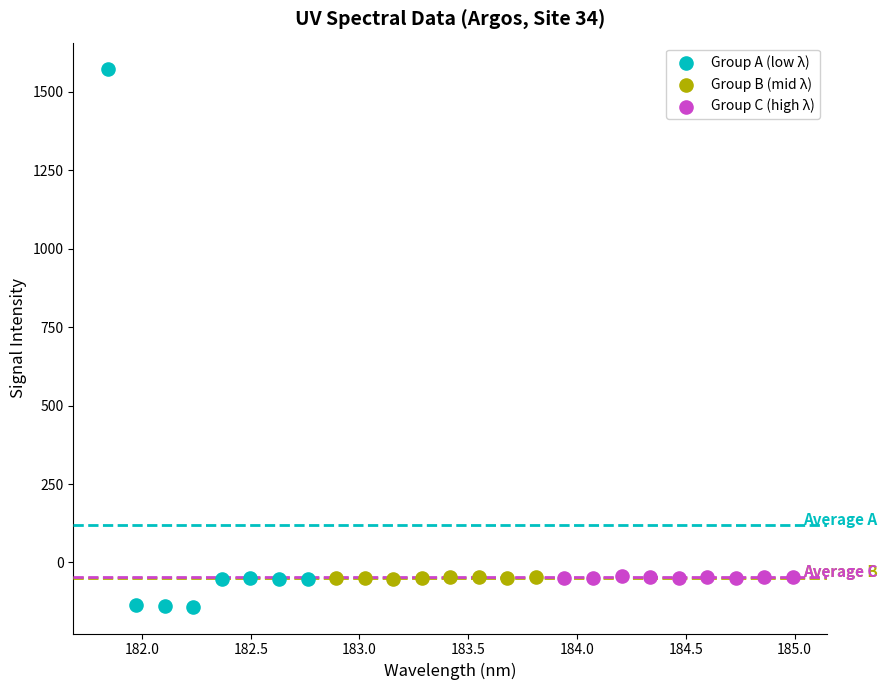

Which series has the largest Y range (max minus min)?

Group A (low λ)